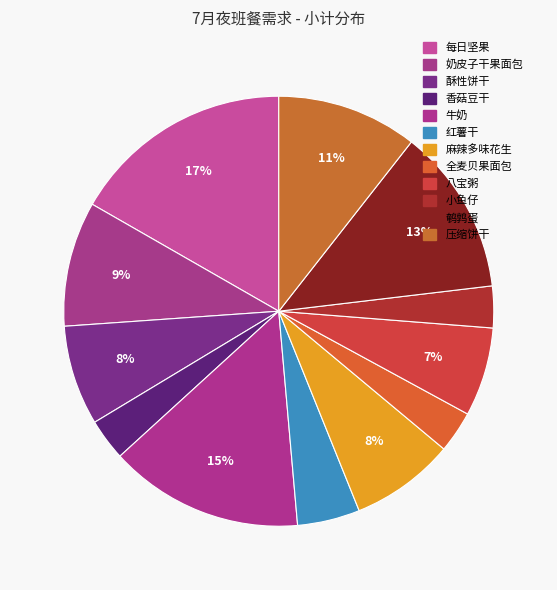

Count the number of slices in the pie.

12